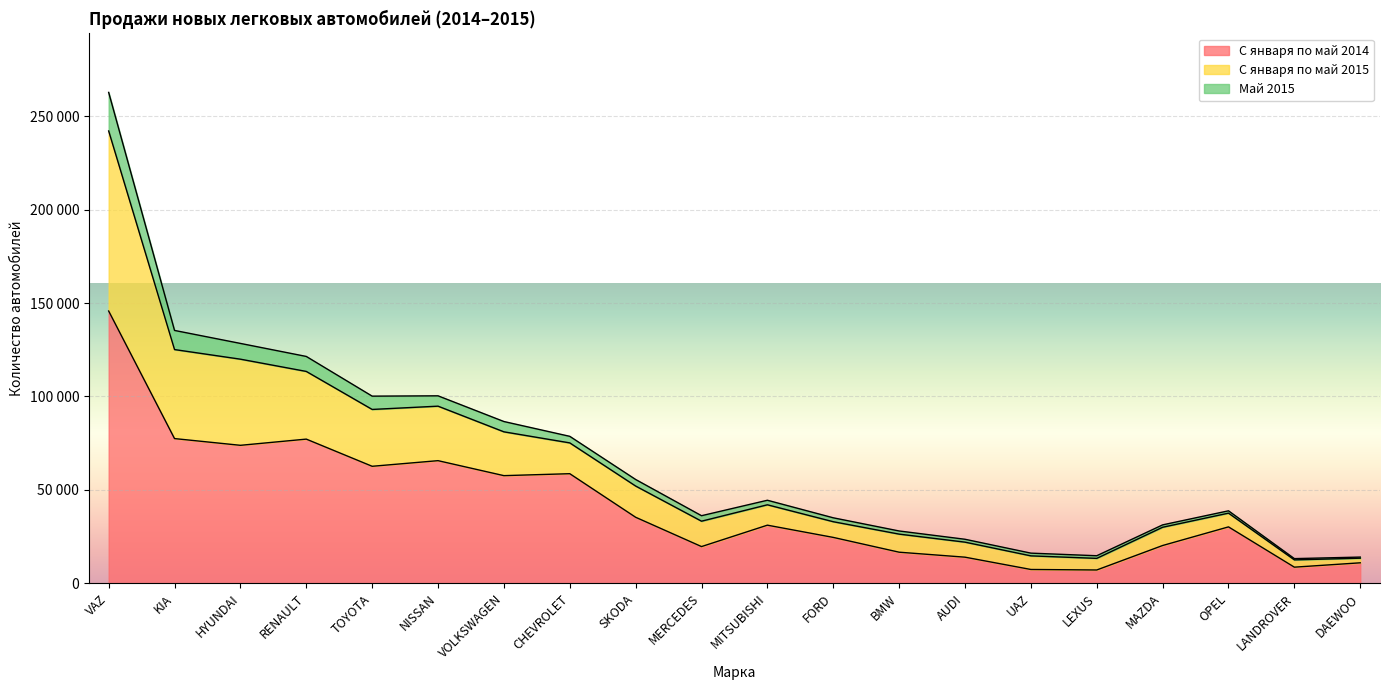

Count the number of data series in this chart.

3